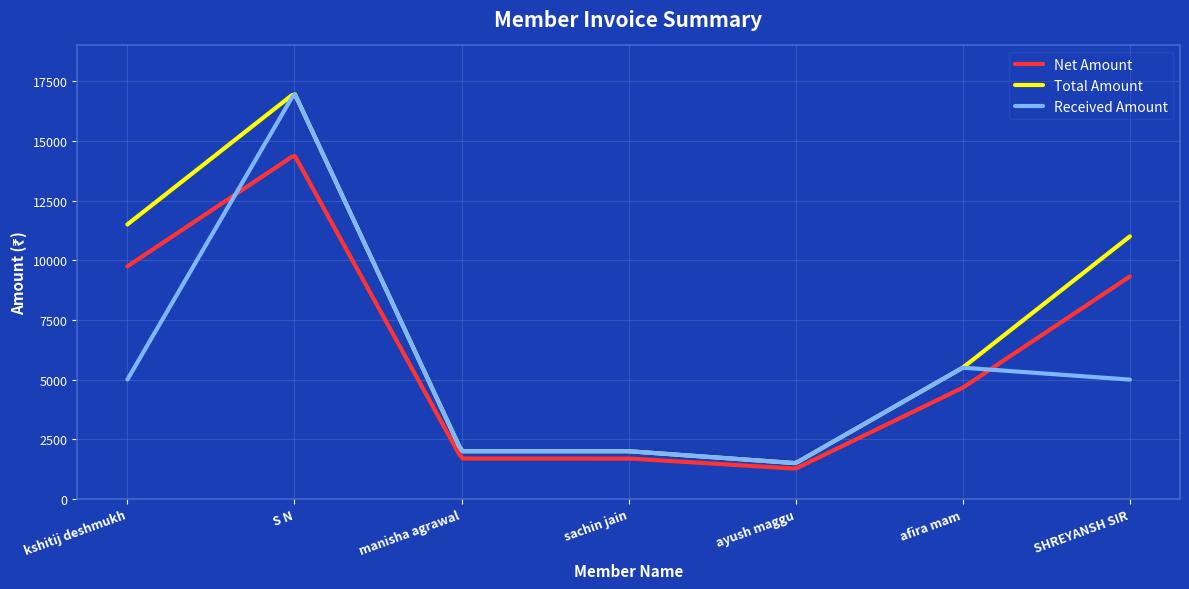

What is the highest value of the Net Amount series?

14364.3